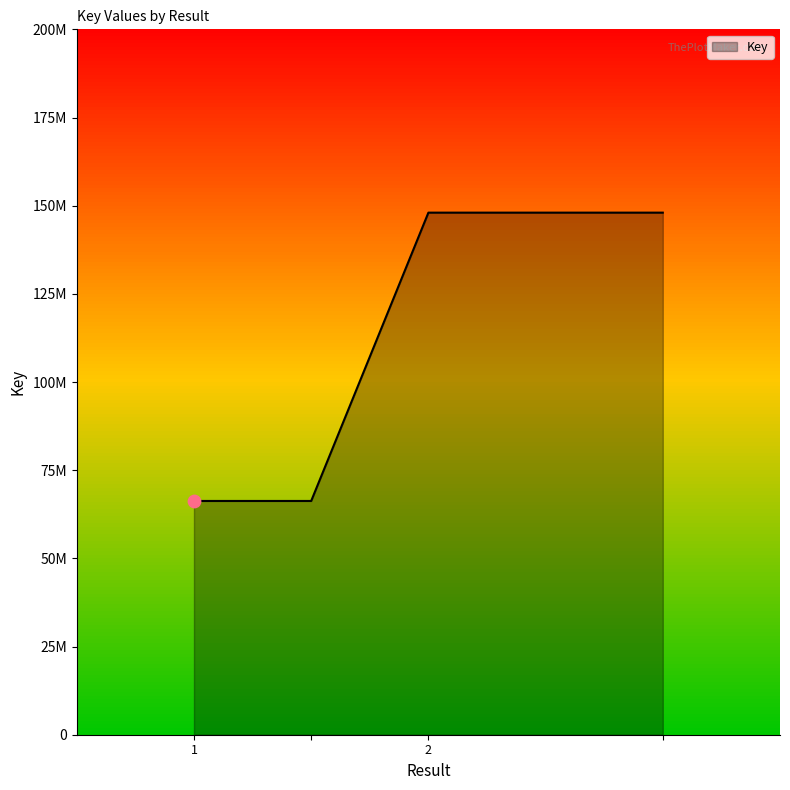

What is the change in value from  to 2?

+81748702